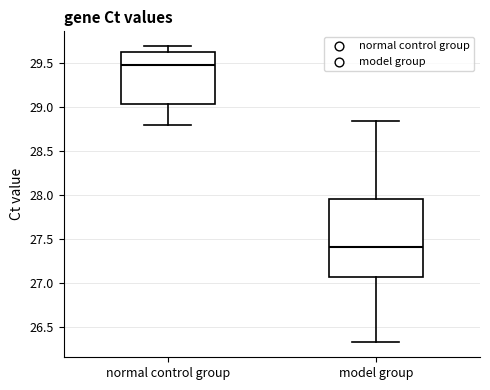

Comparing the boxes themselves (not the whiskers), which one is the tallest?

model group